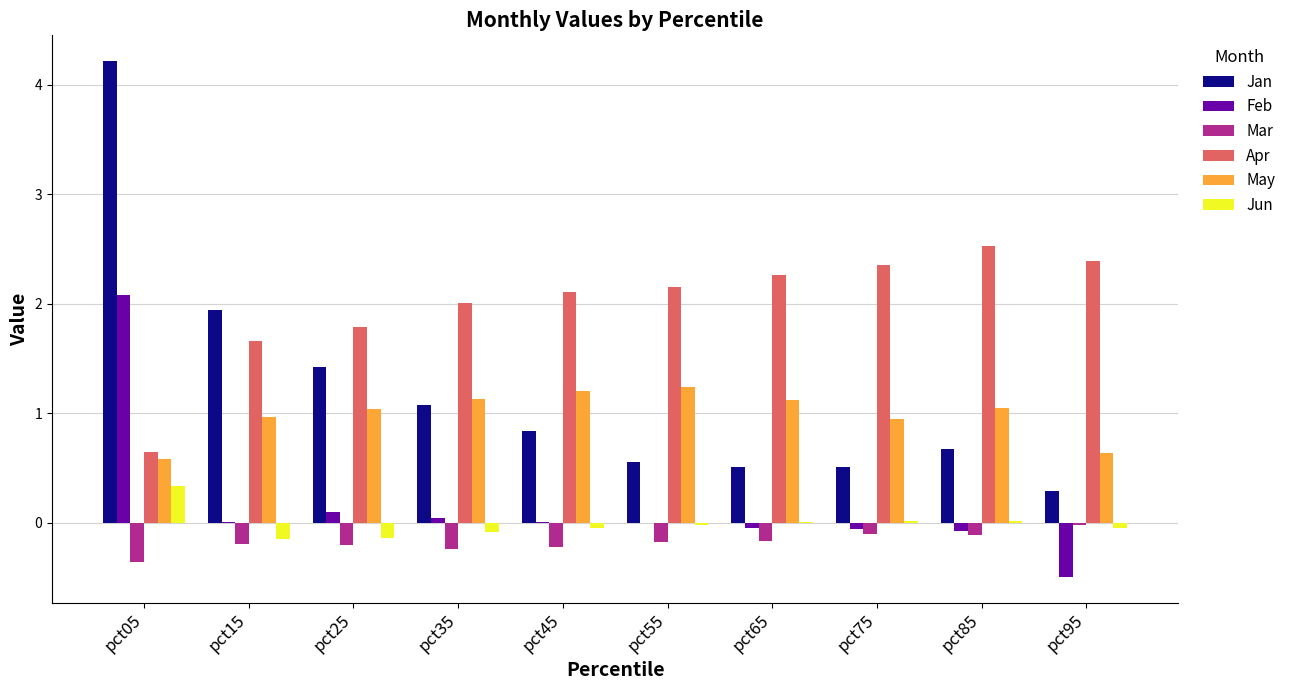

How many groups of bars are there?

10